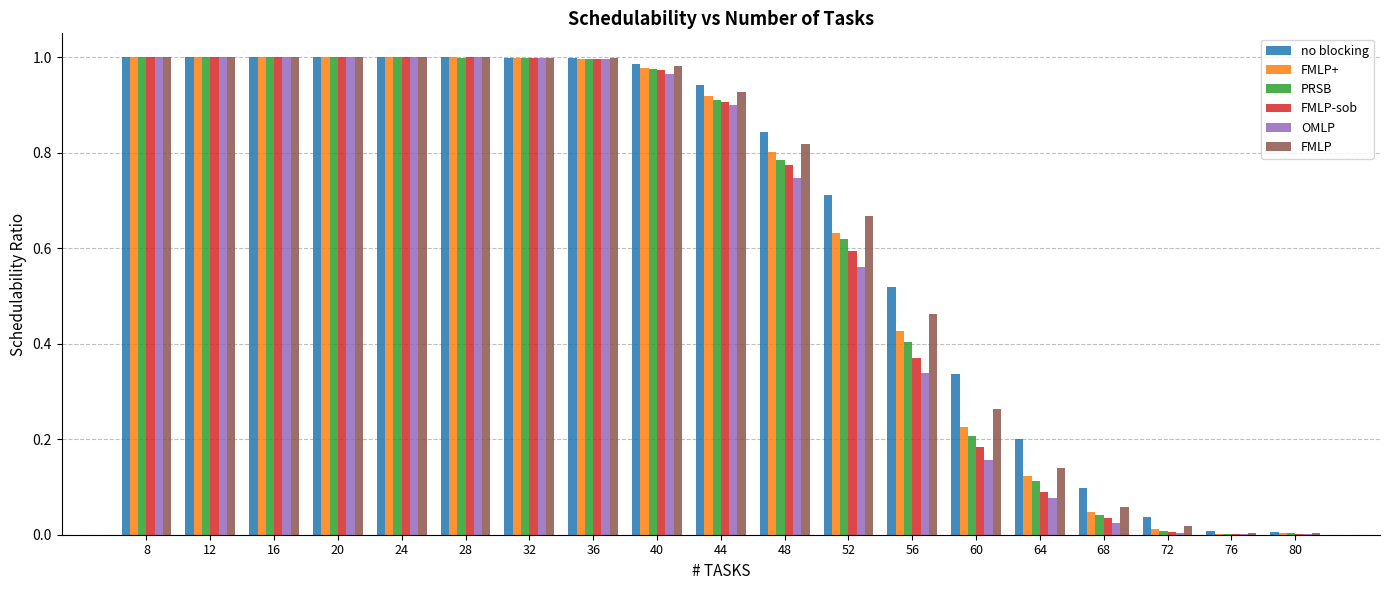

How many groups of bars are there?

19